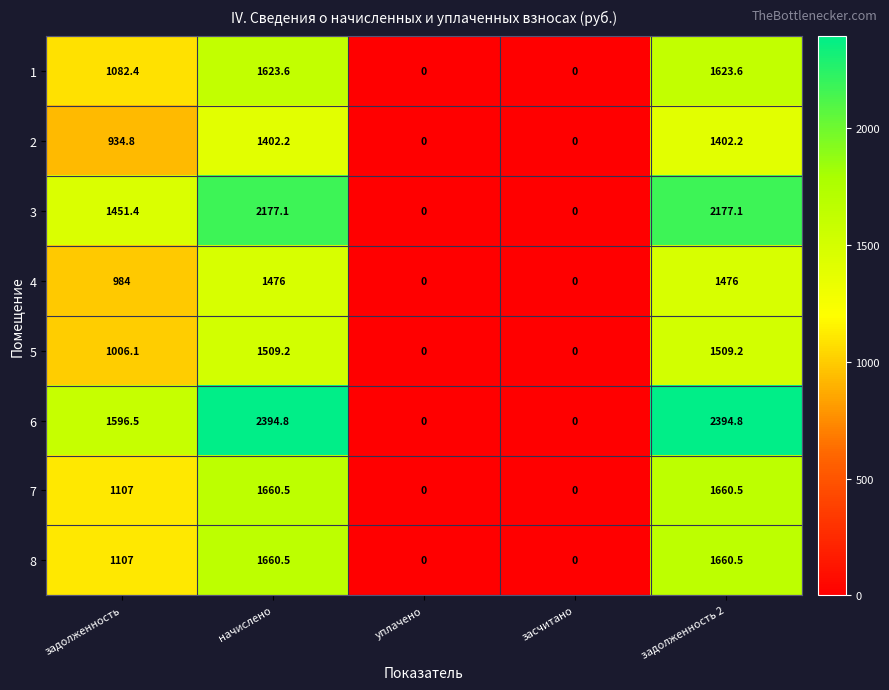

What is the sum of all 4 values?

3936.0